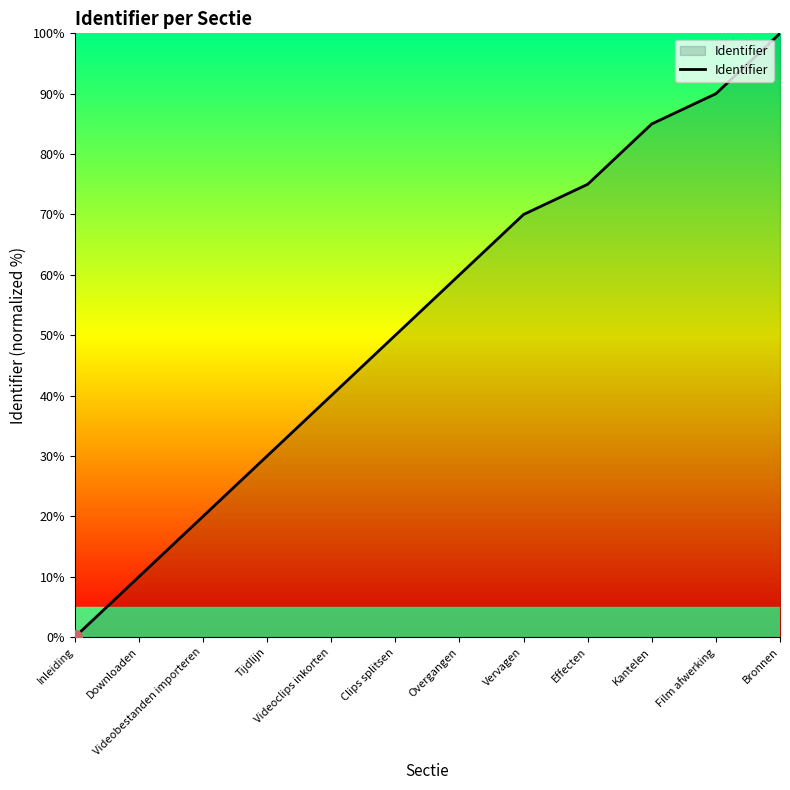

Between Vervagen and Kantelen, which is larger?

Kantelen